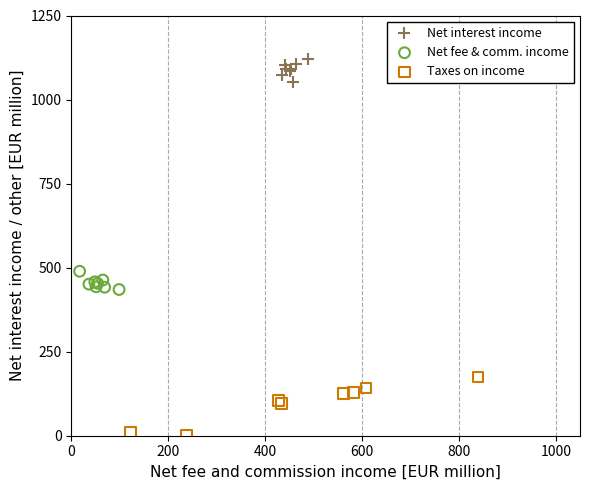

Which series has the largest Y range (max minus min)?

Taxes on income